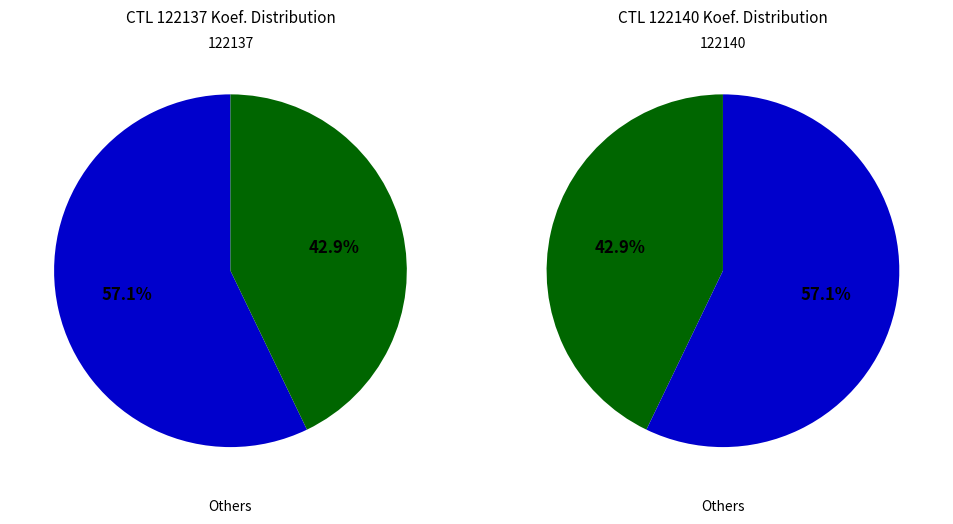

Is there any slice that represents more than half of the pie?

Yes